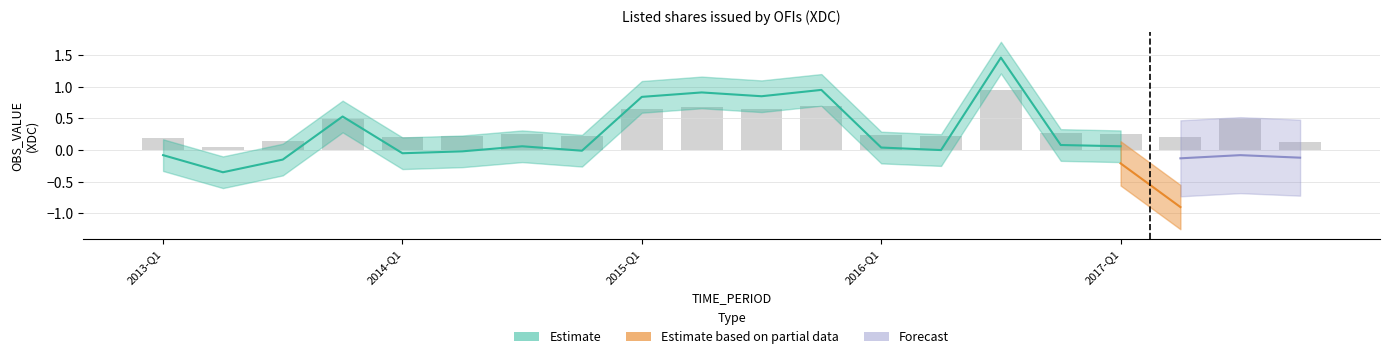

Does the chart contain stacked bars?

No